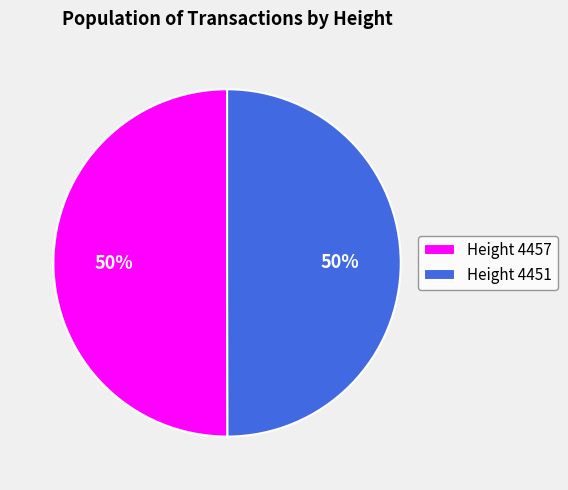

Approximately how many times larger is the value at Height 4451 compared to Height 4457?

1.0